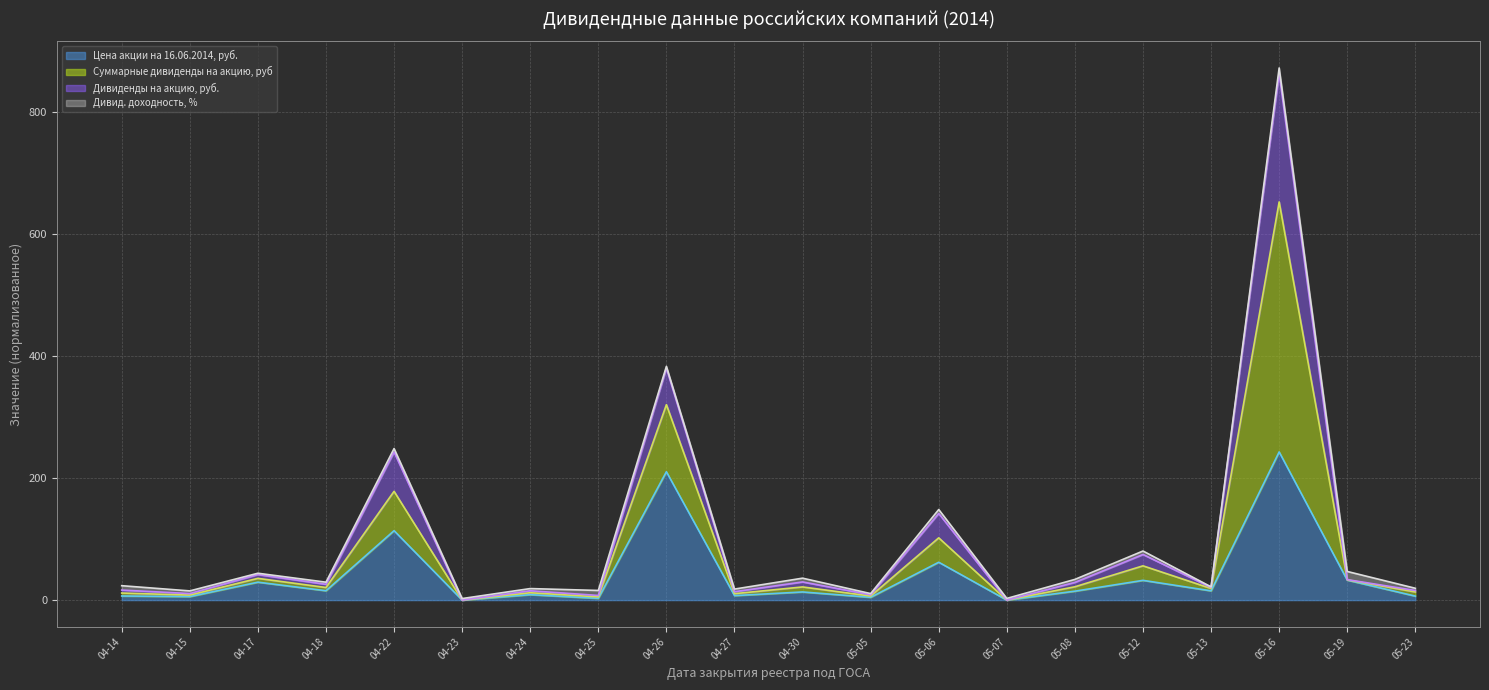

Rank the categories by Суммарные дивиденды на акцию, руб (линия) value from highest to lowest.

05-16, 04-26, 04-22, 05-06, 05-12, 04-17, 05-19, 05-08, 04-30, 04-18, 05-13, 05-23, 04-24, 04-14, 04-27, 04-15, 05-05, 04-25, 05-07, 04-23